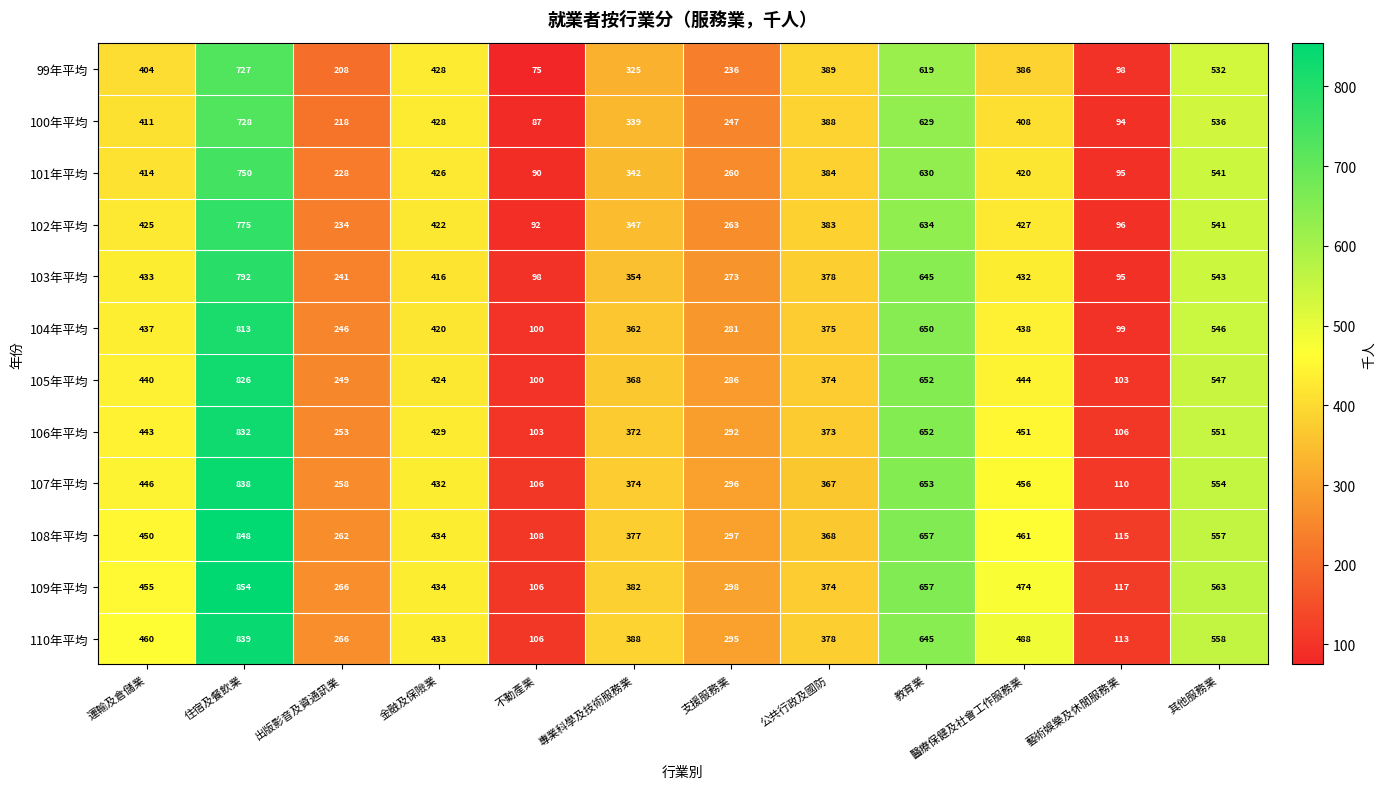

What is the approximate value of 102年平均 at 金融及保險業, to the nearest 50?

400